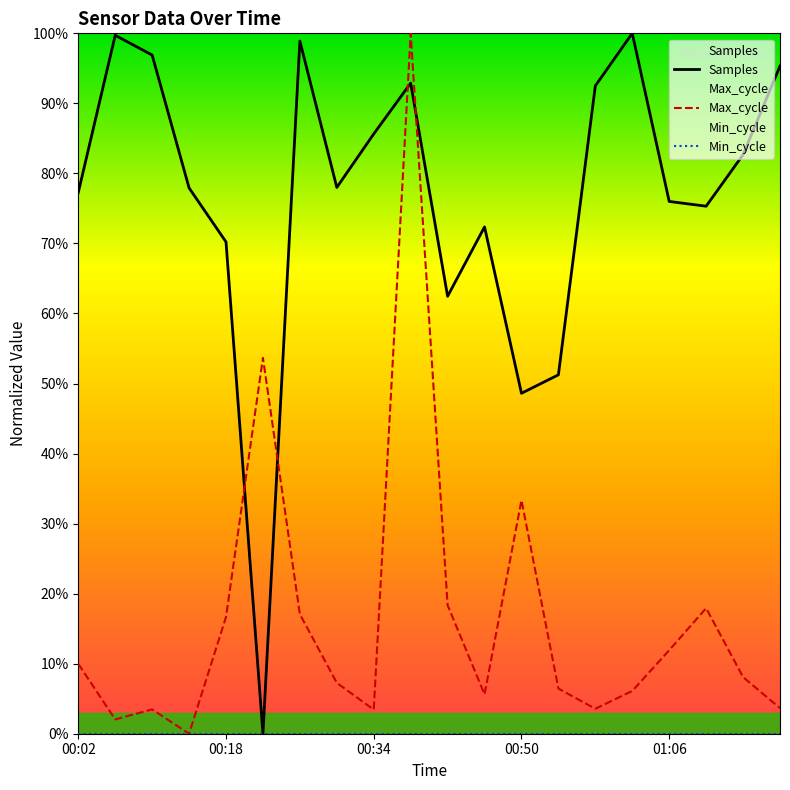

The value of Max_cycle at 5 is 53.7. True or false?

True